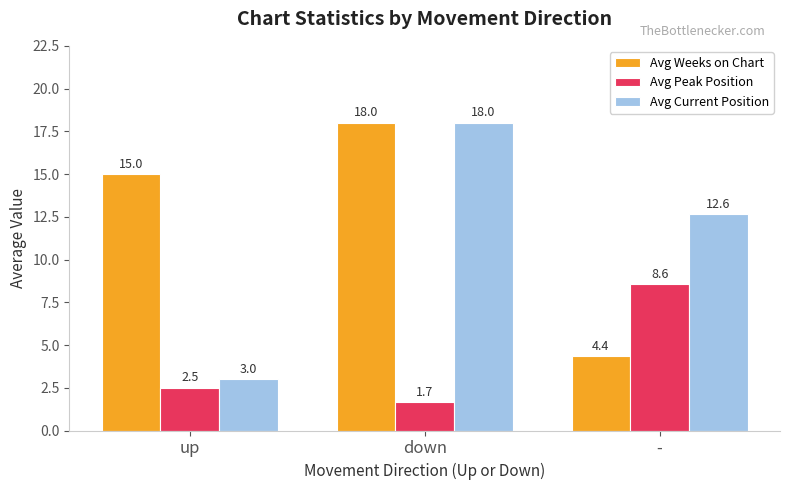

What is the difference between the Avg Weeks on Chart values at down and up?

3.0